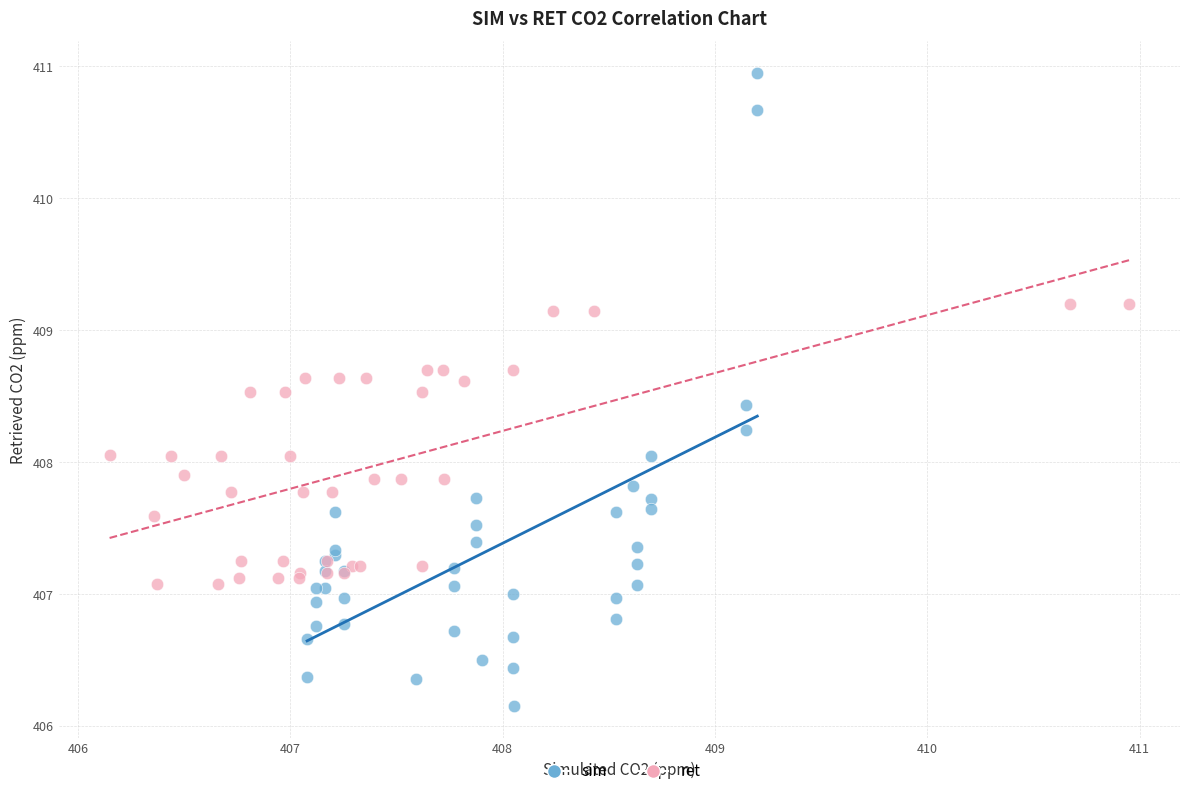

What are all the series names shown in the legend?

sim, ret